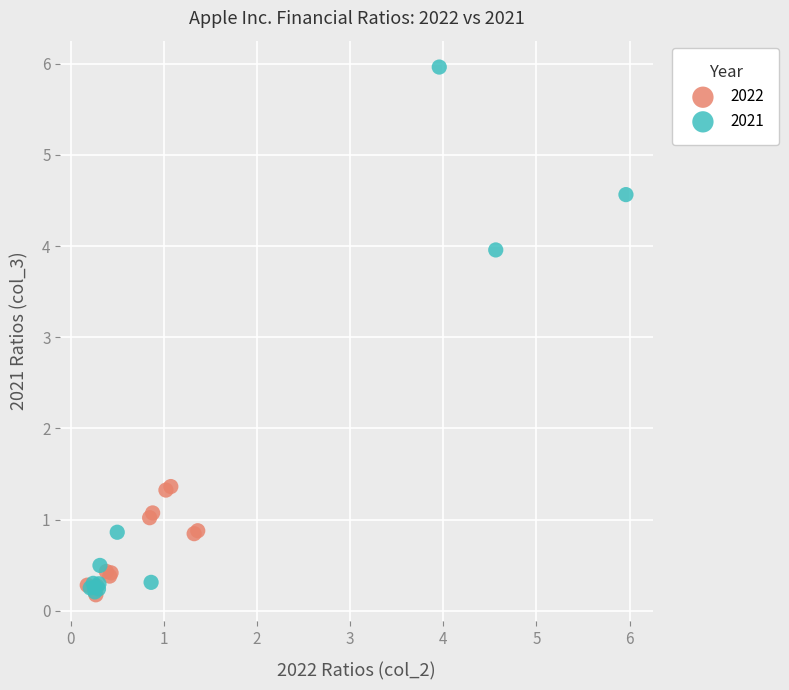

Which series has the widest spread of Y values?

2021